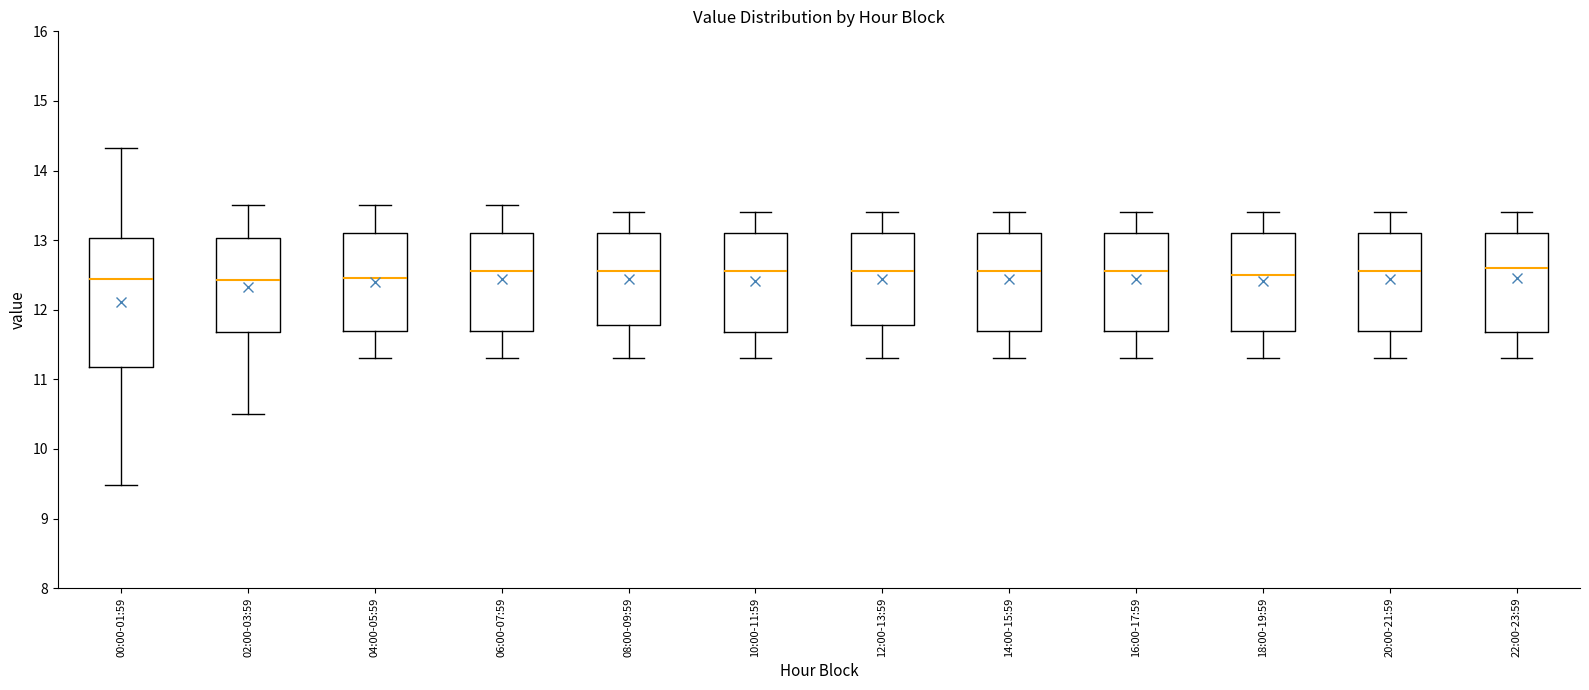

Comparing the boxes themselves (not the whiskers), which one is the tallest?

00:00-01:59